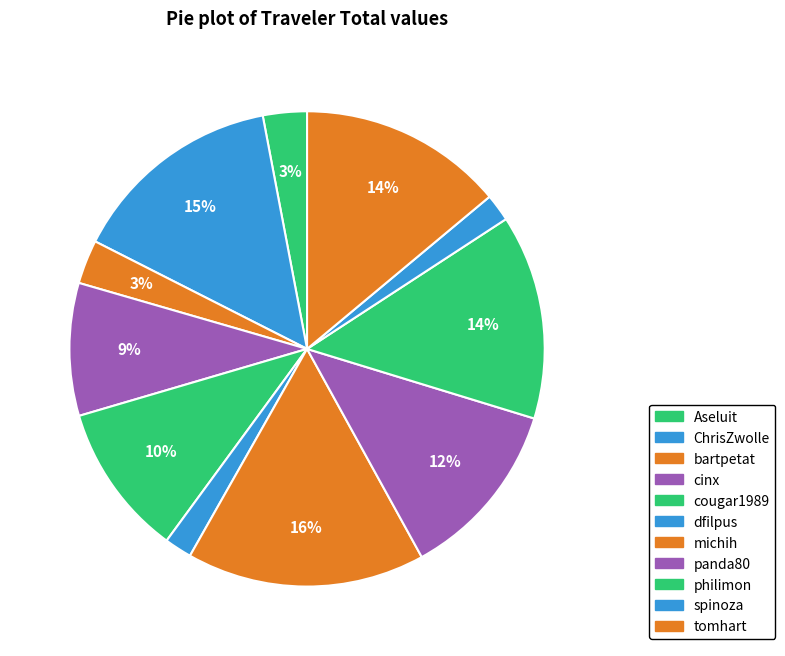

What portion of the pie excludes ChrisZwolle?

85.5%